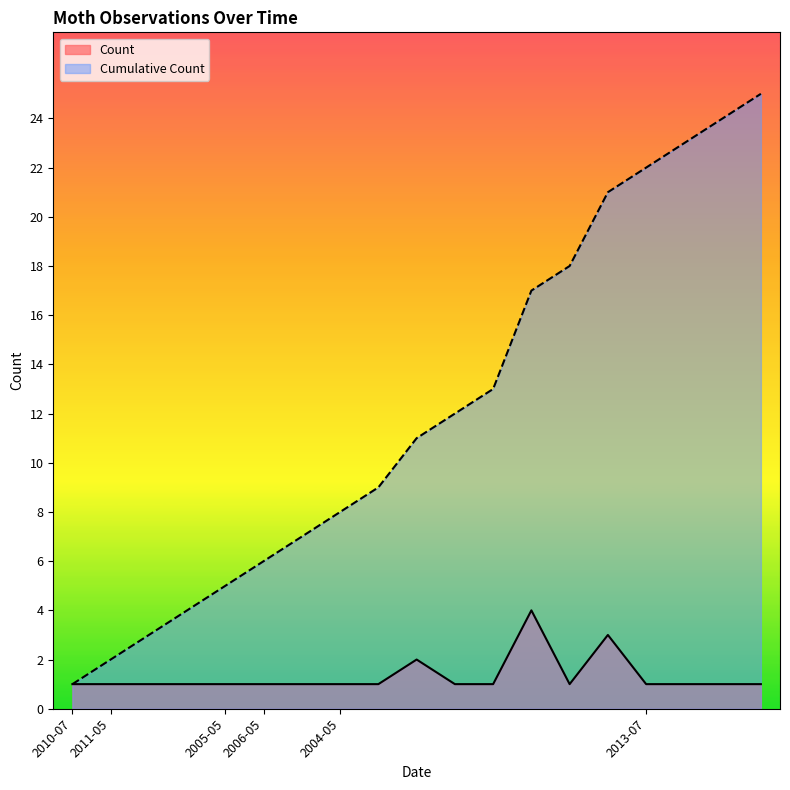

Reading left to right, what are all the values shown in this chart?

Count: 1	1	1	1	1	1	1	1	1	2	1	1	4	1	3	1	1	1	1
Cumulative Count: 1	2	3	4	5	6	7	8	9	11	12	13	17	18	21	22	23	24	25